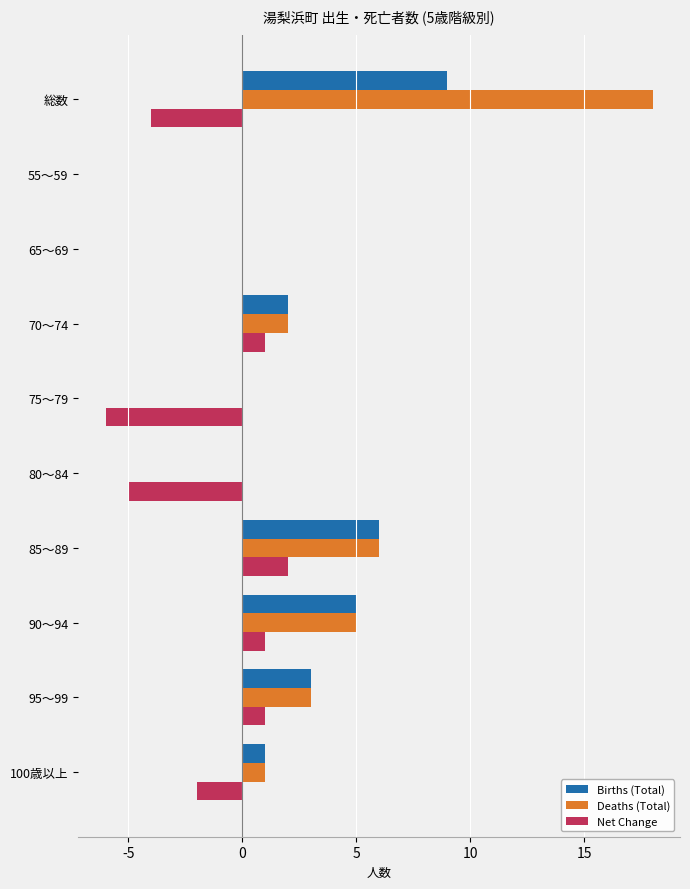

How many series are shown in this chart?

3